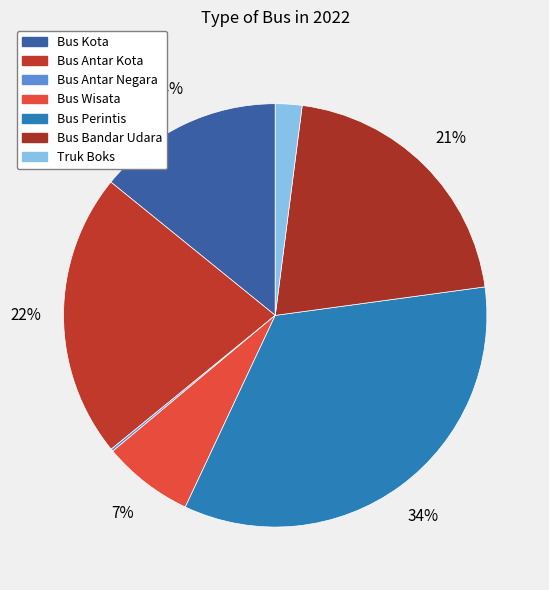

To the nearest percent, what portion does Bus Wisata represent?

7%